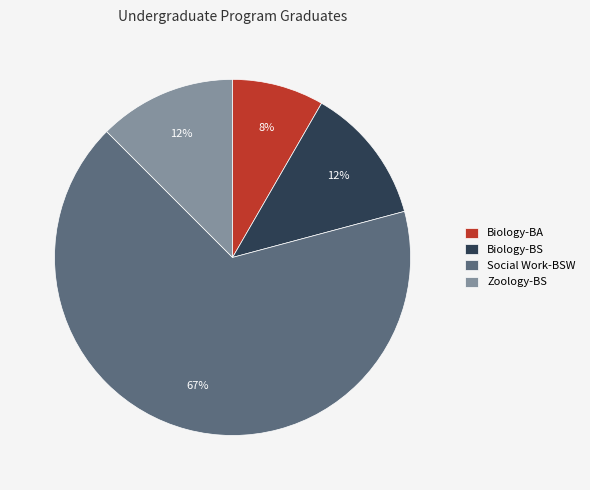

To the nearest percent, what is the average slice percentage?

25%